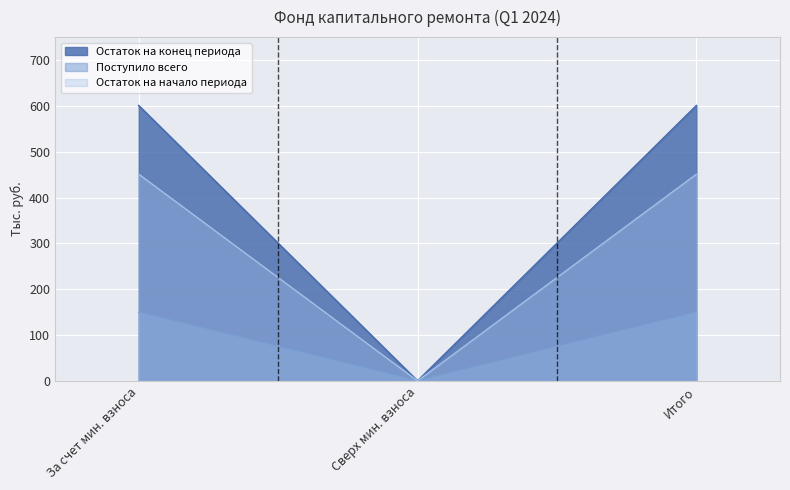

At which category does the chart reach its minimum across all series?

Сверх мин. взноса